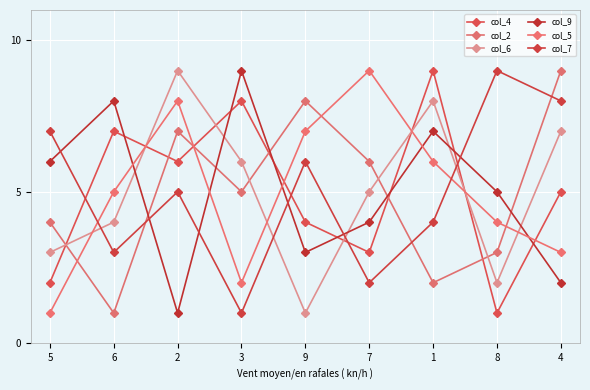

At which label does col_7 first exceed 5?

5